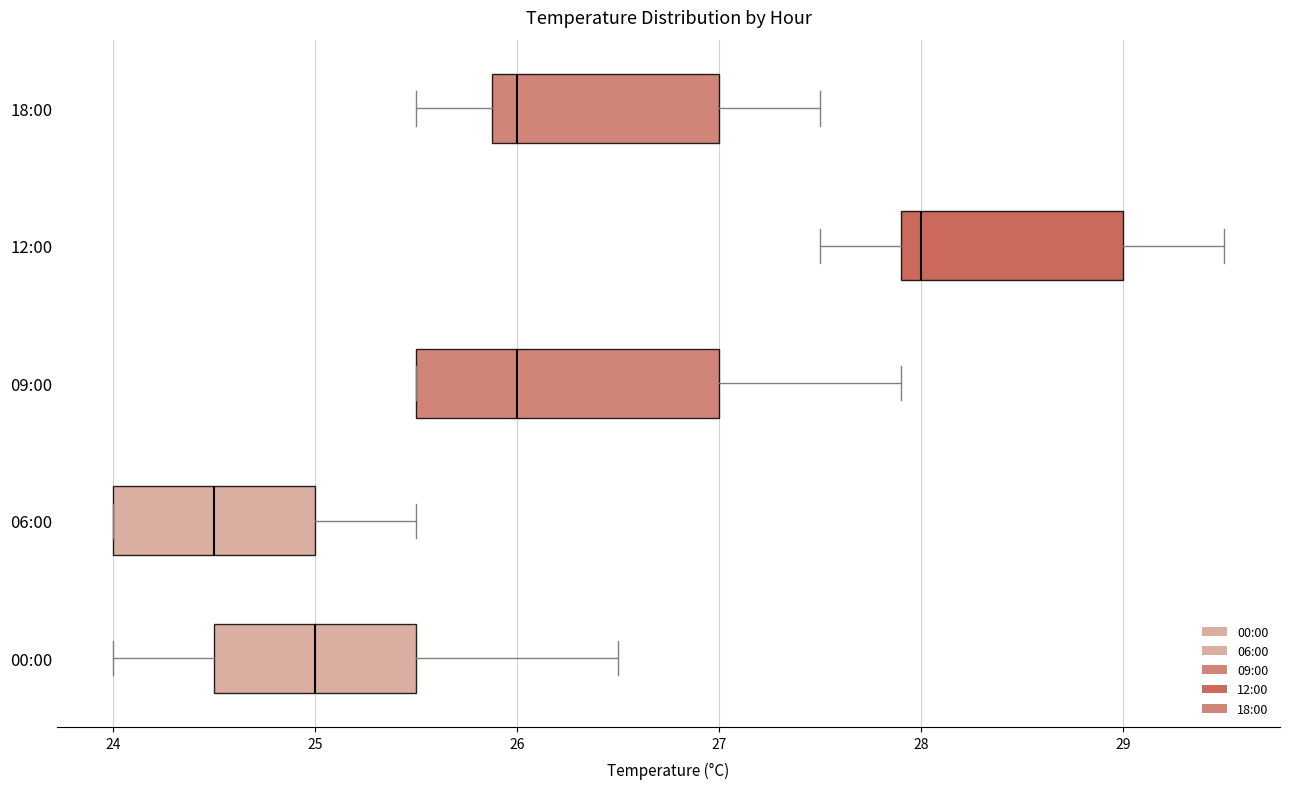

Reading bottom to top, transcribe this box plot: for each box, give where its median line is, the range the box spans, and where its two whiskers end, as read against the x-axis. The values are not printed on the chart, so give them approximately, as read against the axis.

00:00: median 25.0, box 24.5 to 25.5, whiskers 24.0 to 26.5
06:00: median 24.5, box 24.0 to 25.0, whiskers 24.0 to 25.5
09:00: median 26.0, box 25.5 to 27.0, whiskers 25.5 to 27.9
12:00: median 28.0, box 27.9 to 29.0, whiskers 27.5 to 29.5
18:00: median 26.0, box 25.9 to 27.0, whiskers 25.5 to 27.5